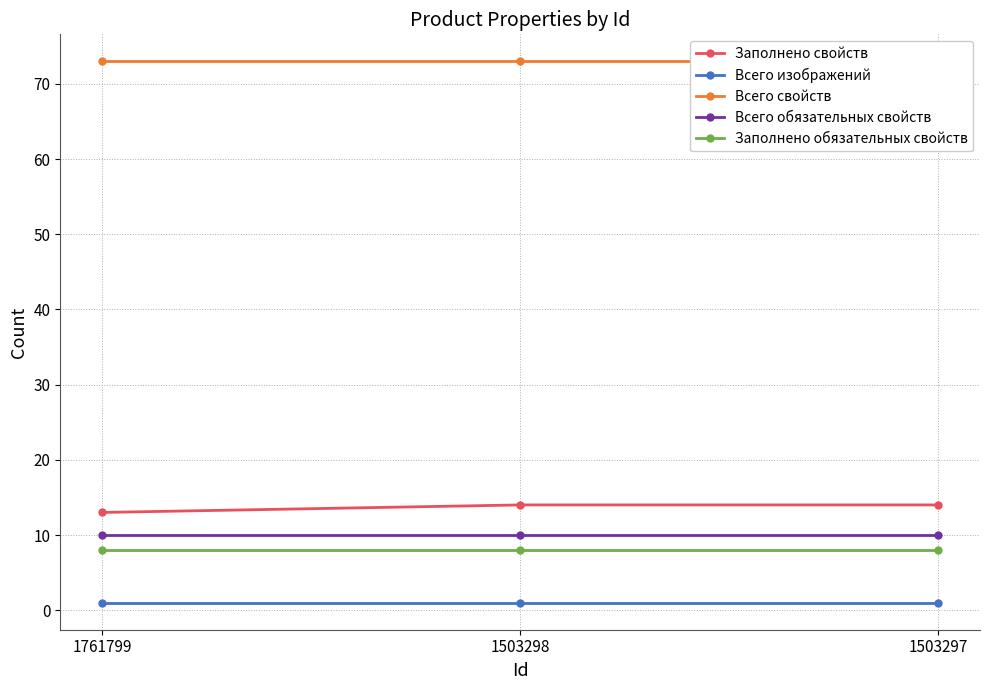

What is the highest value of the Всего изображений series?

1